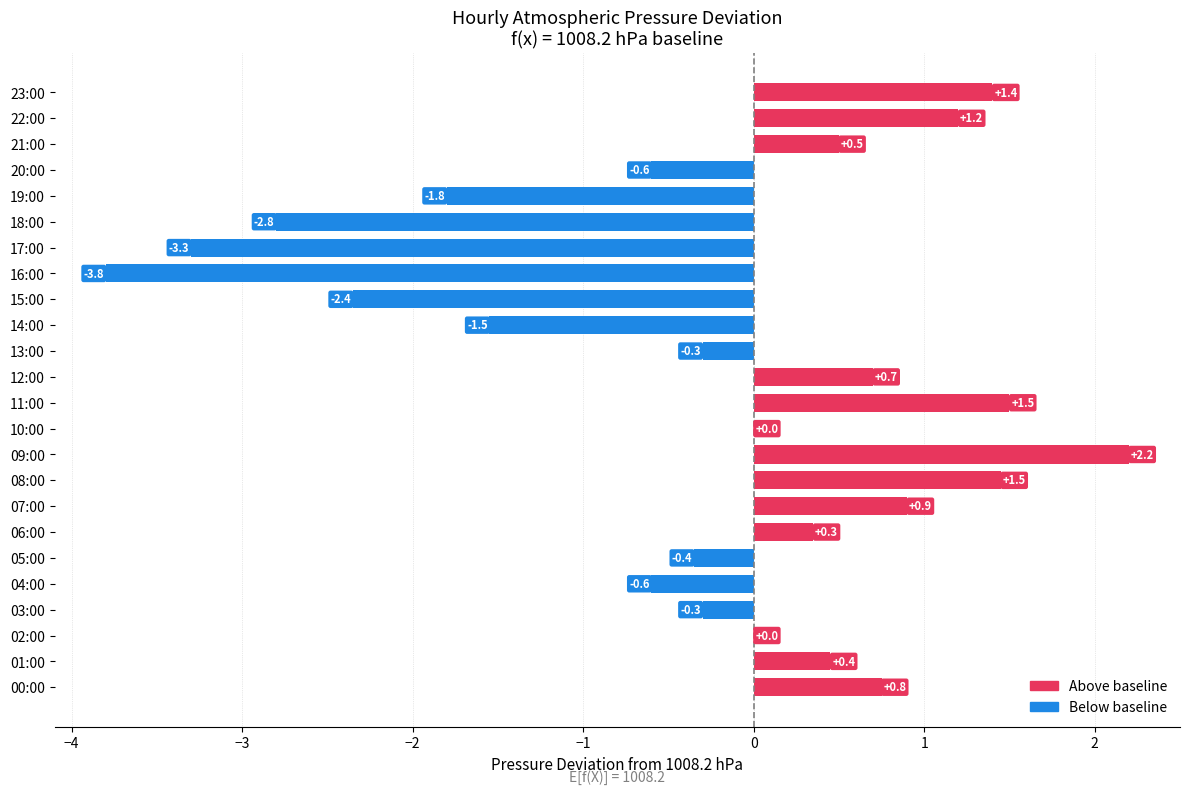

Is it true that the value at 19:00 is -2.6?

False